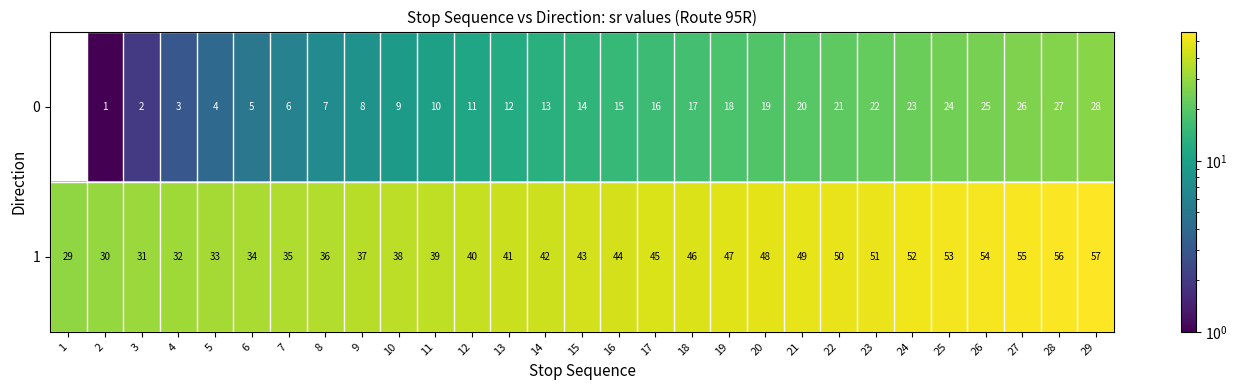

What is the difference between the maximum and minimum values in the 0 series?

28